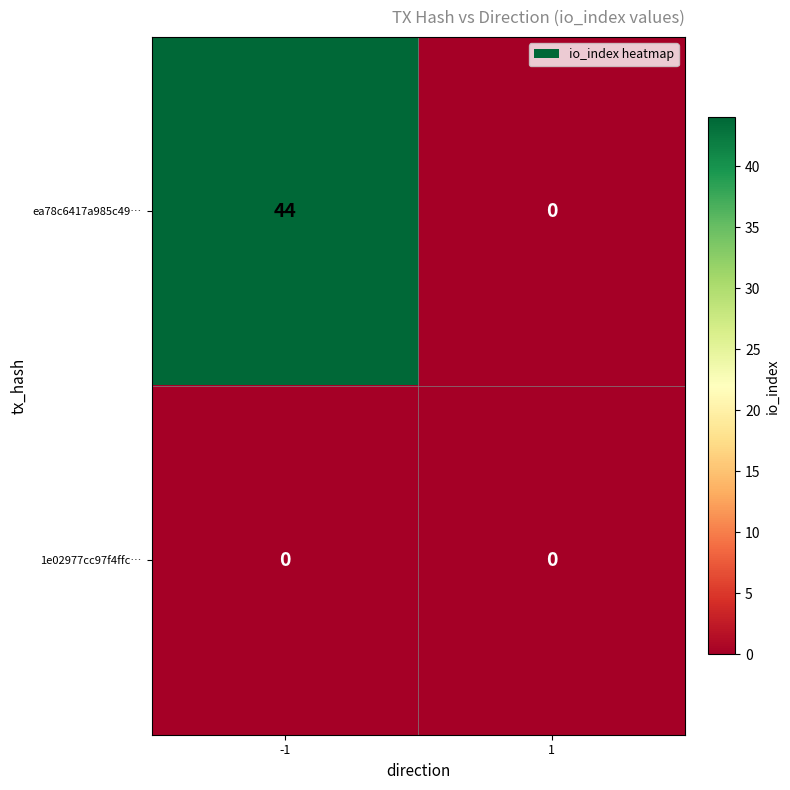

Between -1 and 1, which series saw the biggest shift?

ea78c6417a985c49…